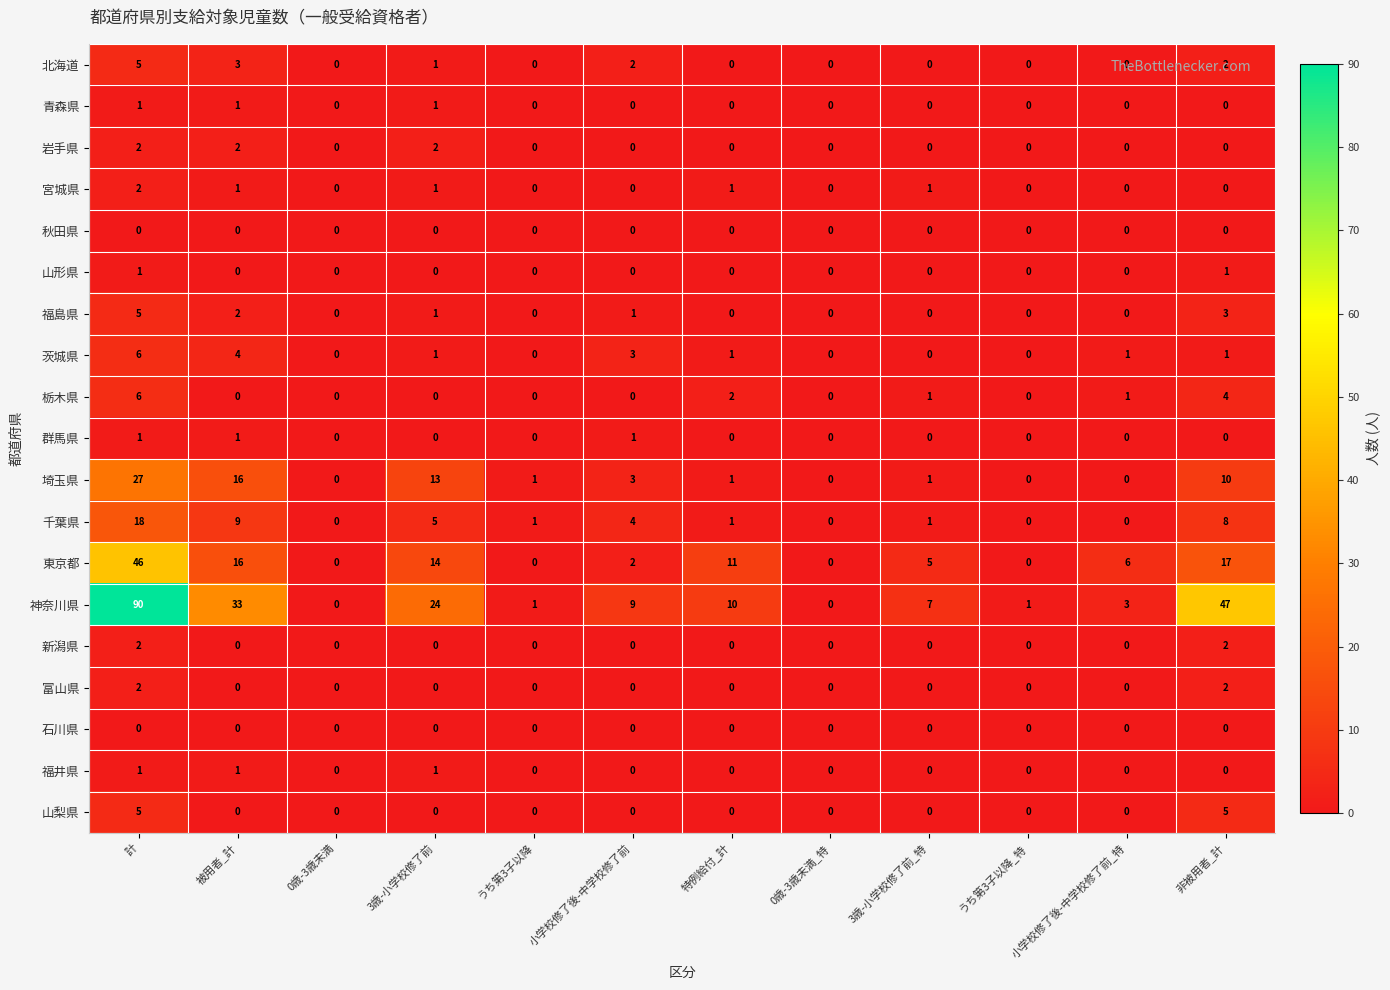

Which category has the highest value in the 栃木県 series?

計